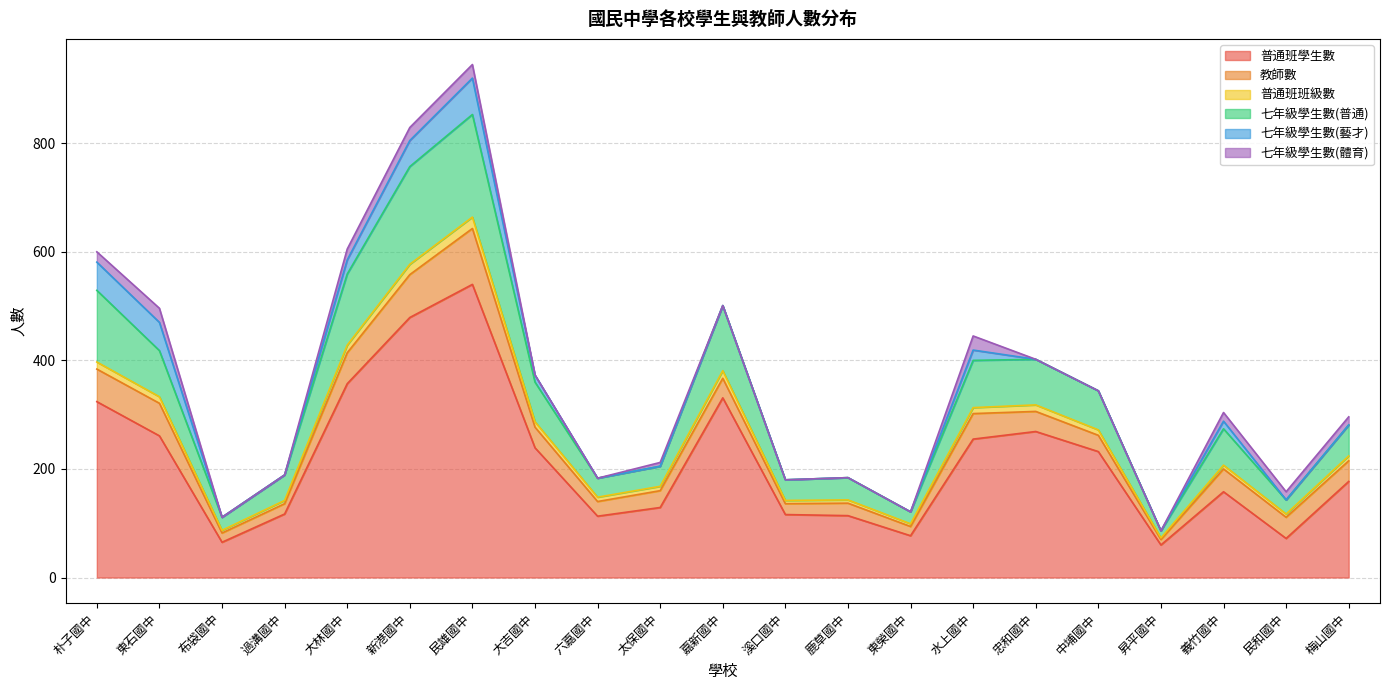

What are all the series names shown in the legend?

普通班學生數, 教師數, 普通班班級數, 七年級學生數(普通), 七年級學生數(藝才), 七年級學生數(體育)